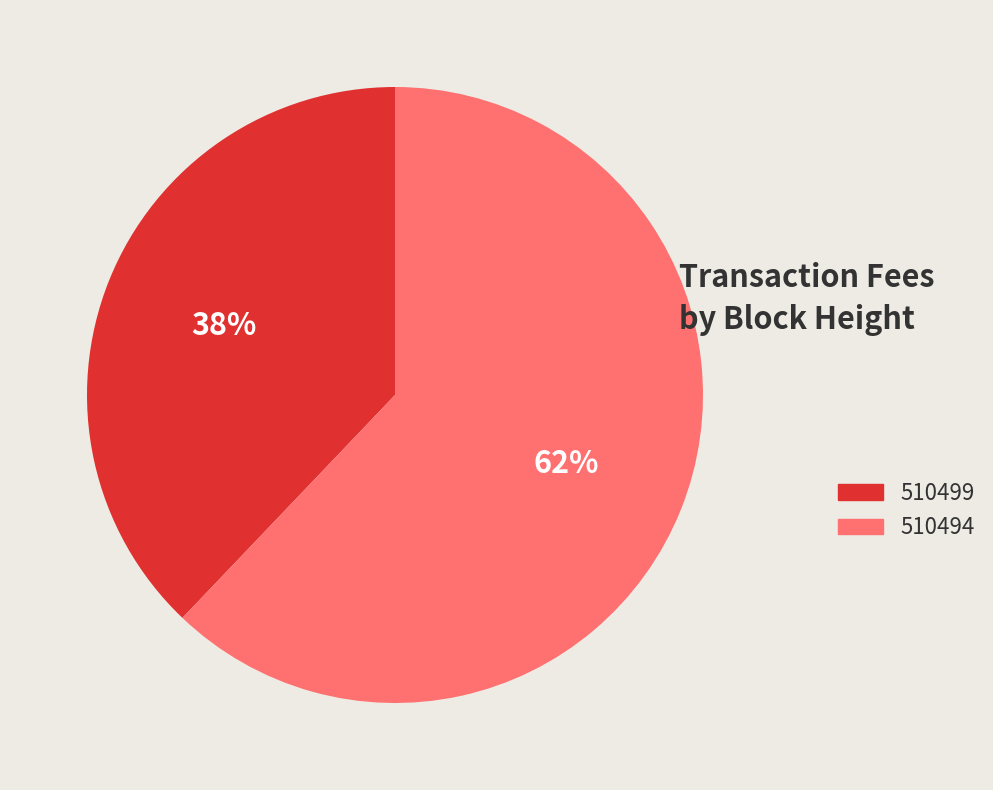

To the nearest percent, what is the average slice percentage?

50%